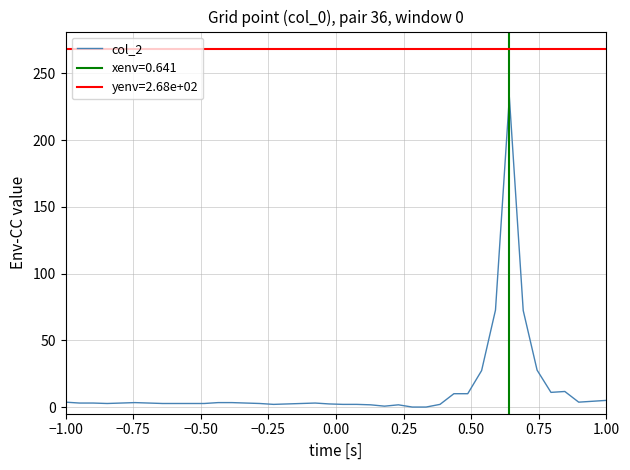

What is the greatest value displayed?

232.3